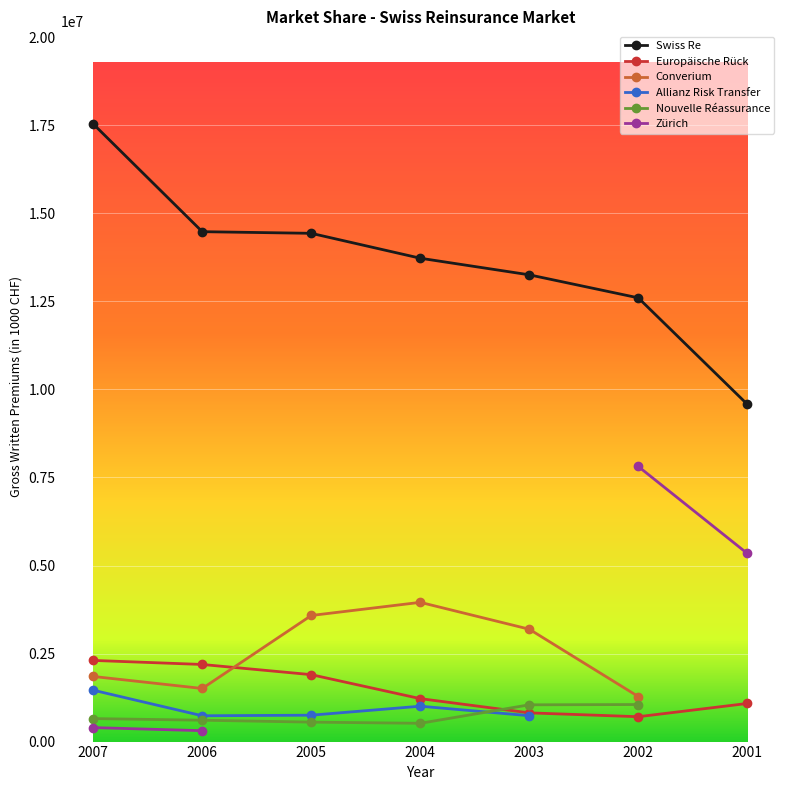

At which category is the sum across all series the highest?

2007